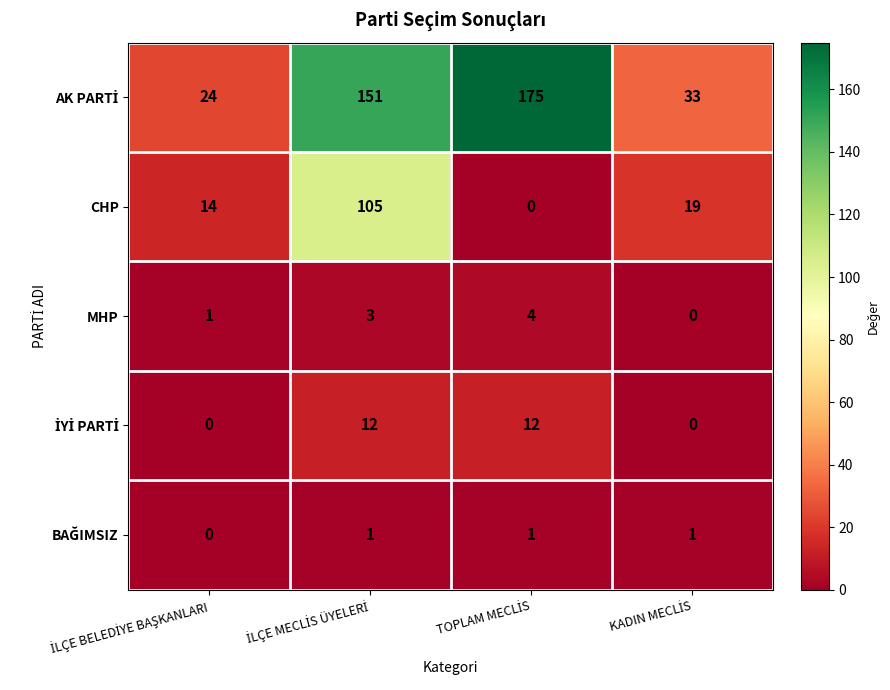

What is the difference between the maximum and second lowest values in the MHP series?

3